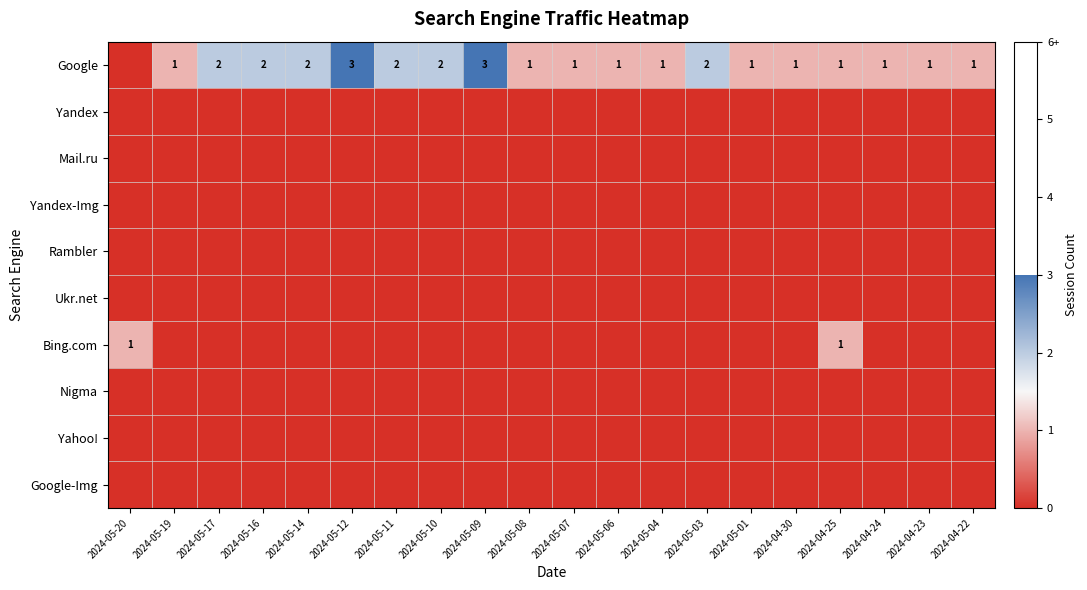

The Google series shows 1 at 2024-05-17. True or false?

False